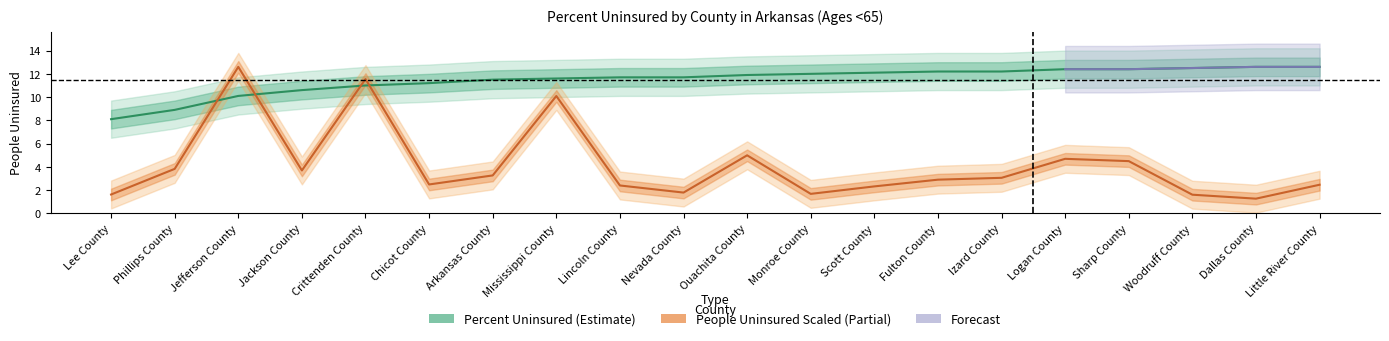

Where does the percent series first go above 11?

Chicot County